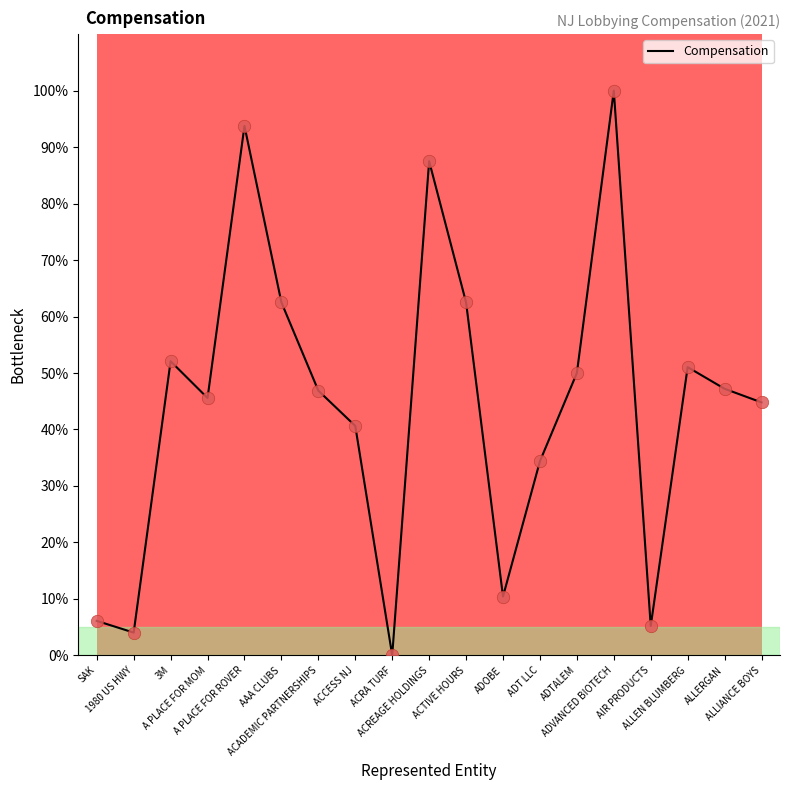

What is the change in value from 3M to ACRA TURF?

-52.1